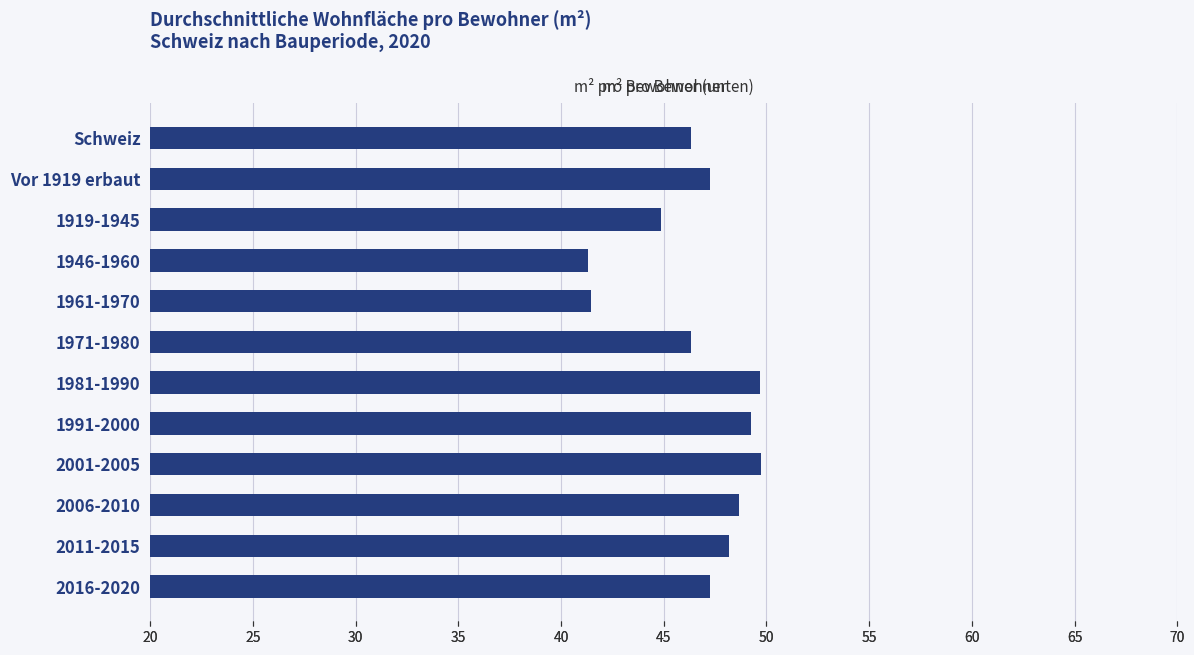

The chart shows a value of 46.3 at 1971-1980. True or false?

True